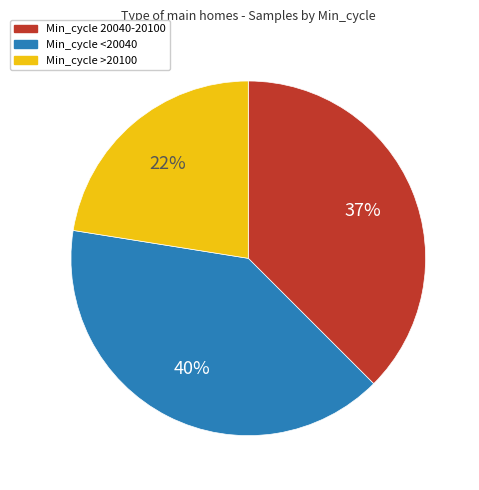

To the nearest percent, what is the average slice percentage?

33%